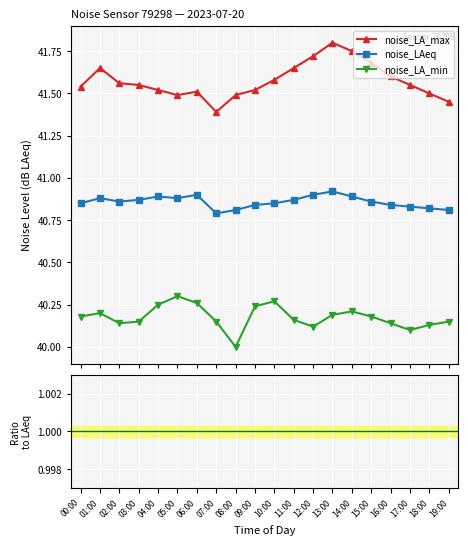

True or false: noise_LA_max and noise_LA_min cross at least once.

False